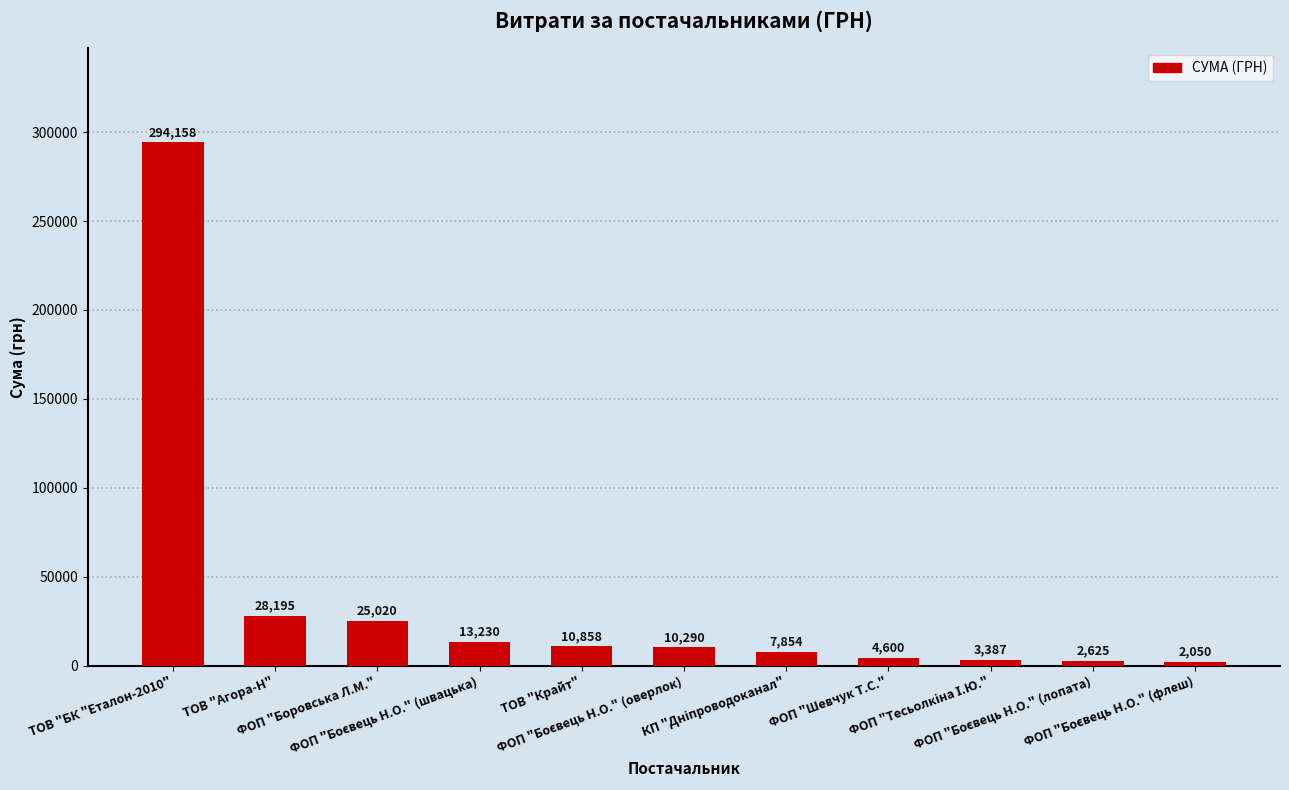

How many values are below 10290?

5